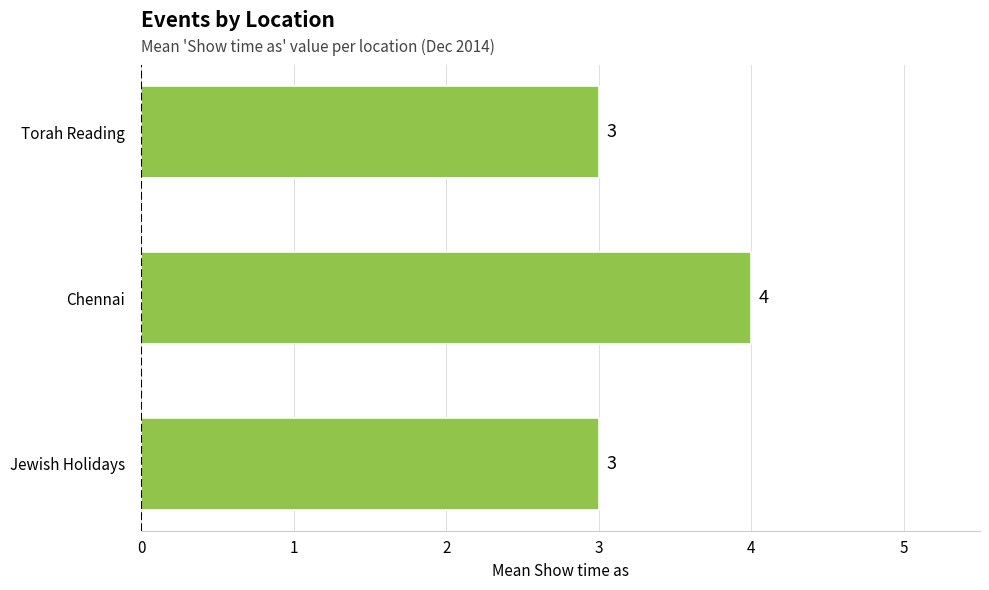

The value at Torah Reading is 3. True or false?

True